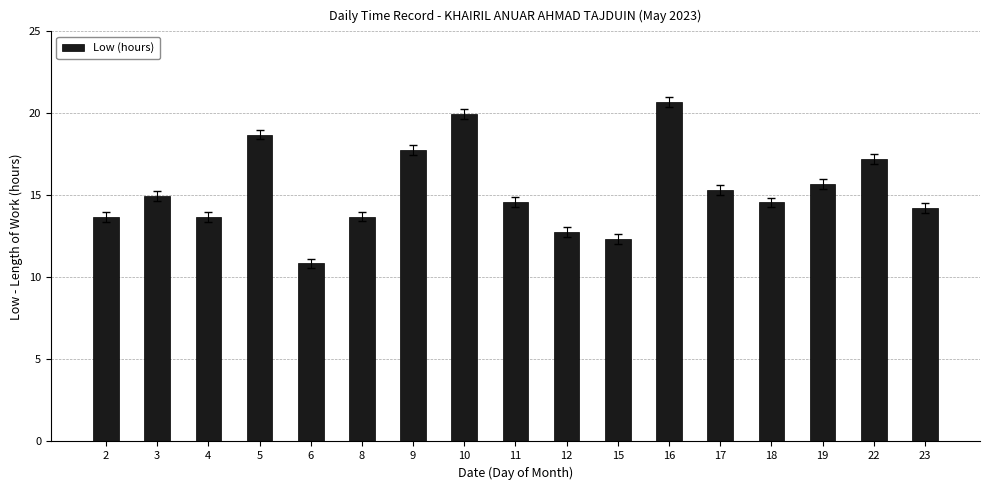

Between 17 and 11, which is larger?

17